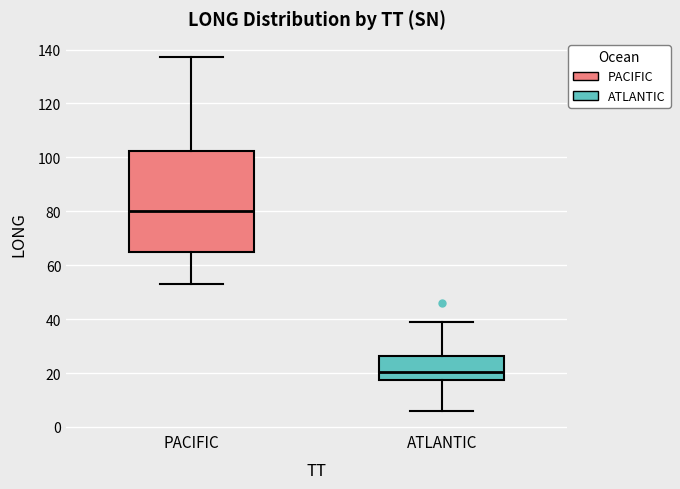

Which box is the tallest, from its lower edge to its upper edge?

PACIFIC